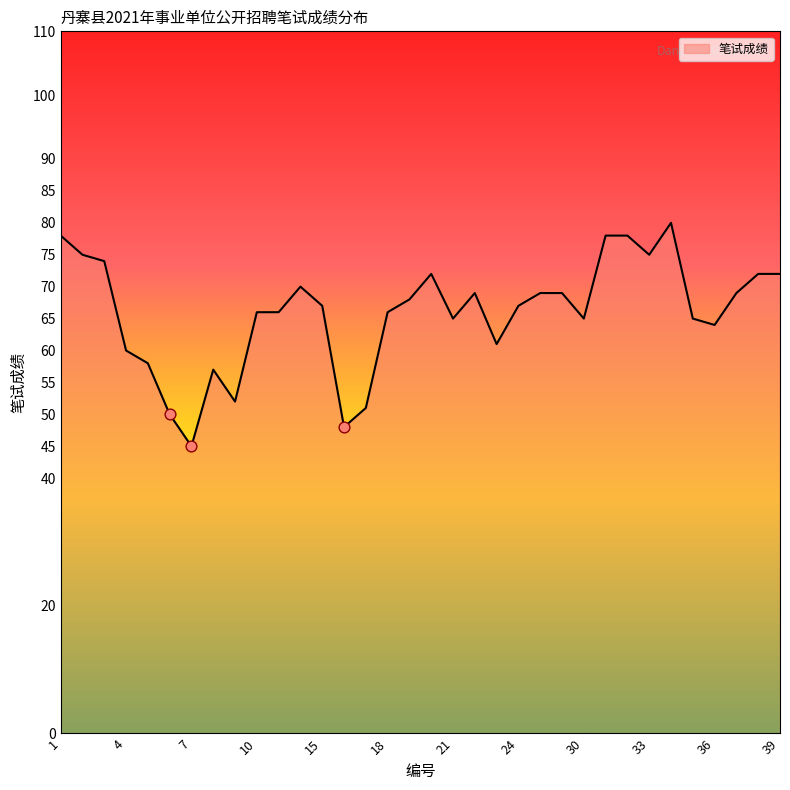

What is the difference between the maximum and minimum values?

35